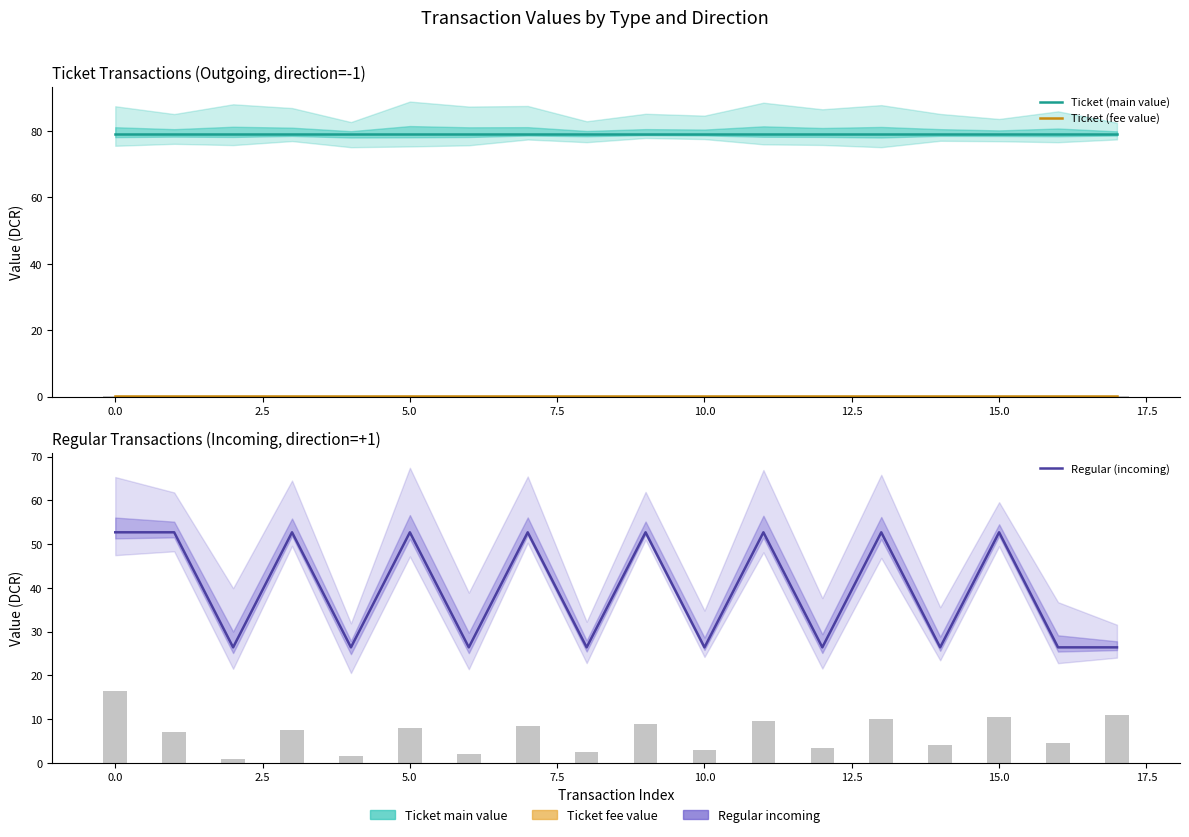

What is the total value across all series at 17?

105.6